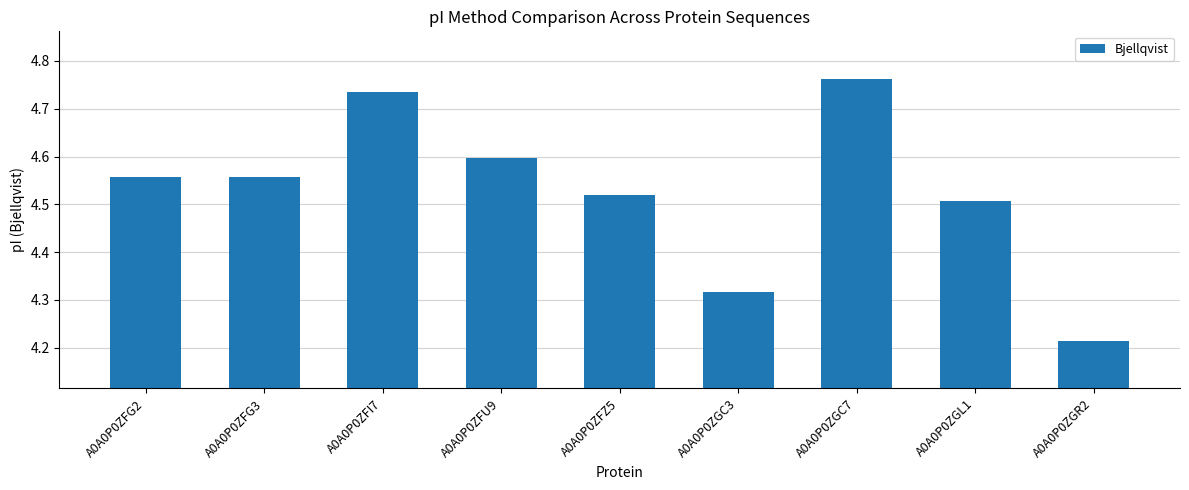

How many values are between 4 and 5?

9